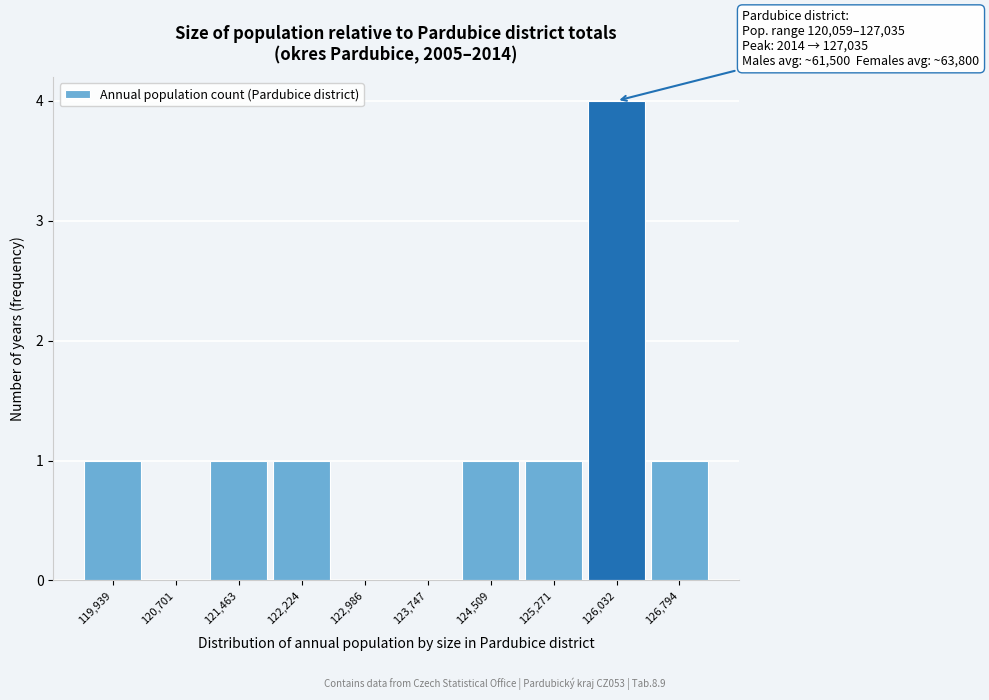

Over which range of the x-axis is the bar tallest?

125700 to 126400